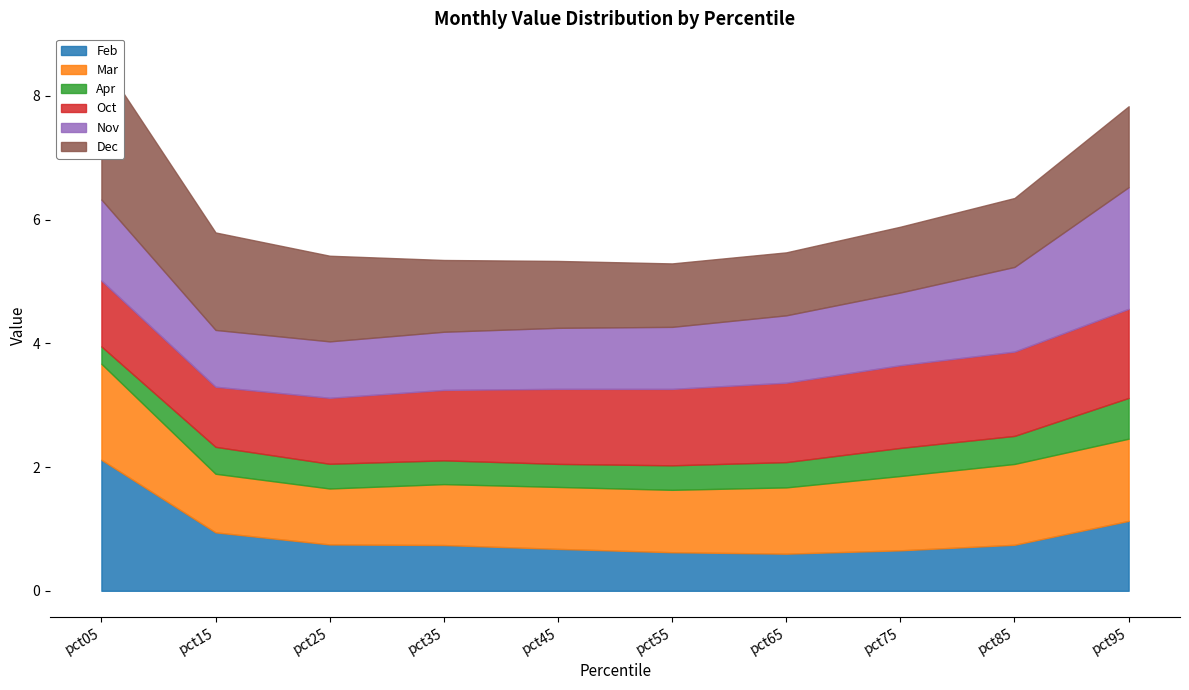

Reading left to right, list all the values displayed in this chart.

Feb: pct05=2.1	pct15=0.9	pct25=0.7	pct35=0.7	pct45=0.7	pct55=0.6	pct65=0.6	pct75=0.7	pct85=0.7	pct95=1.1
Mar: pct05=1.6	pct15=0.9	pct25=0.9	pct35=1.0	pct45=1.0	pct55=1.0	pct65=1.1	pct75=1.2	pct85=1.3	pct95=1.3
Apr: pct05=0.3	pct15=0.4	pct25=0.4	pct35=0.4	pct45=0.4	pct55=0.4	pct65=0.4	pct75=0.5	pct85=0.5	pct95=0.7
Oct: pct05=1.1	pct15=1.0	pct25=1.1	pct35=1.1	pct45=1.2	pct55=1.2	pct65=1.3	pct75=1.3	pct85=1.4	pct95=1.4
Nov: pct05=1.3	pct15=0.9	pct25=0.9	pct35=0.9	pct45=1.0	pct55=1.0	pct65=1.1	pct75=1.2	pct85=1.4	pct95=2.0
Dec: pct05=2.3	pct15=1.6	pct25=1.4	pct35=1.2	pct45=1.1	pct55=1.0	pct65=1.0	pct75=1.1	pct85=1.1	pct95=1.3